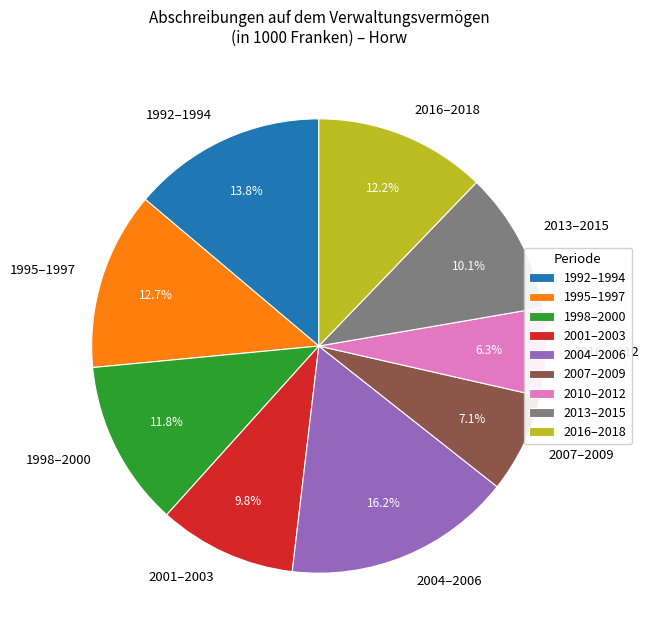

Which category has the biggest portion of the pie?

2004–2006